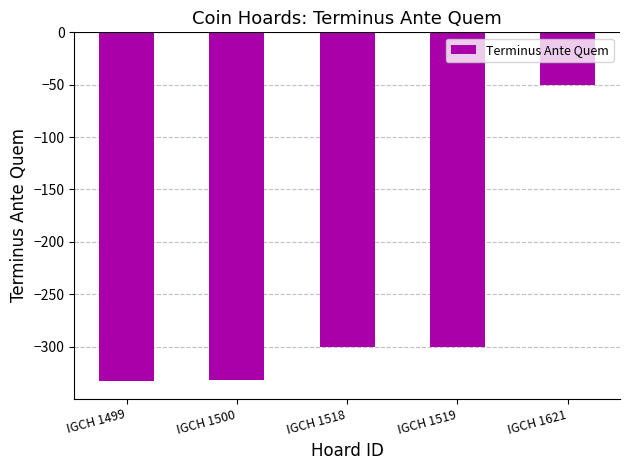

How many data points are less than -300?

2